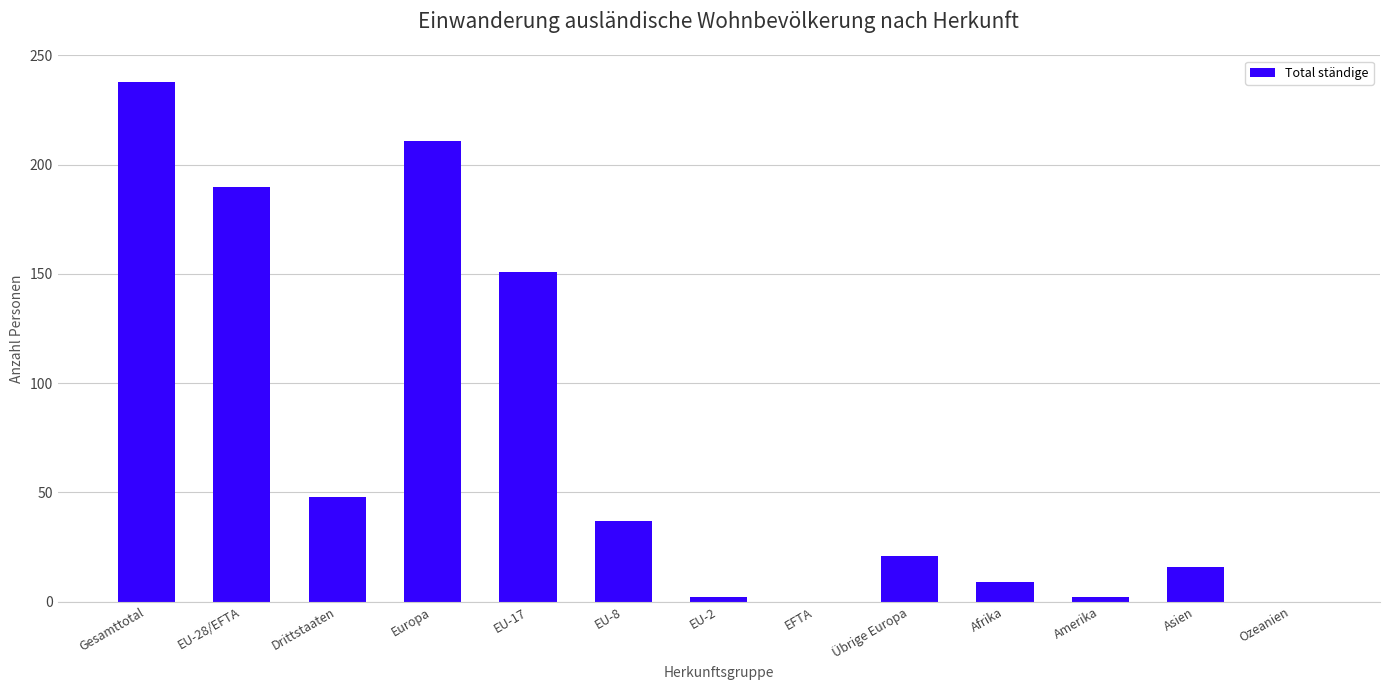

Count the number of data series in this chart.

1